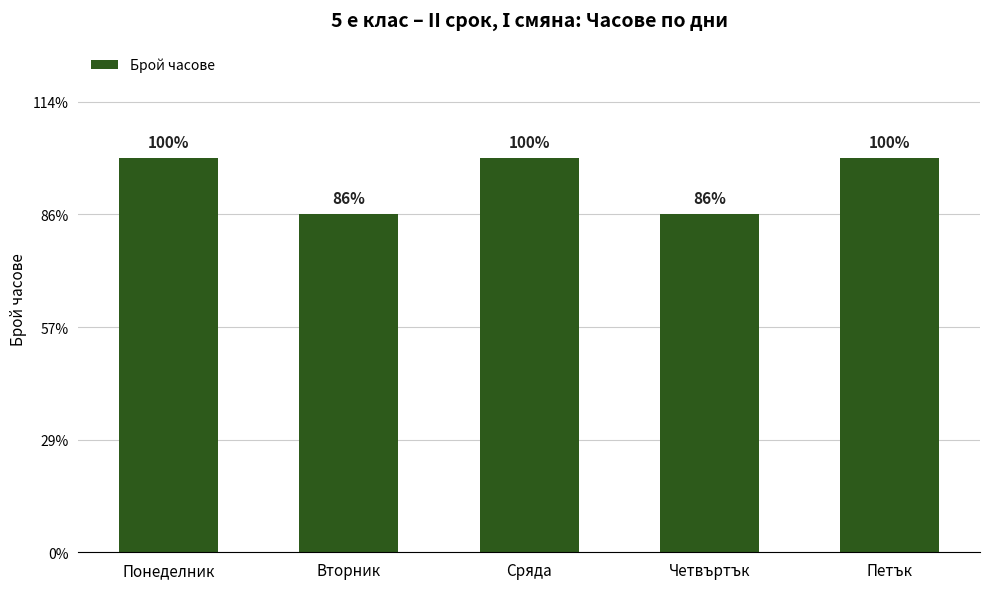

Are the bars horizontal?

No